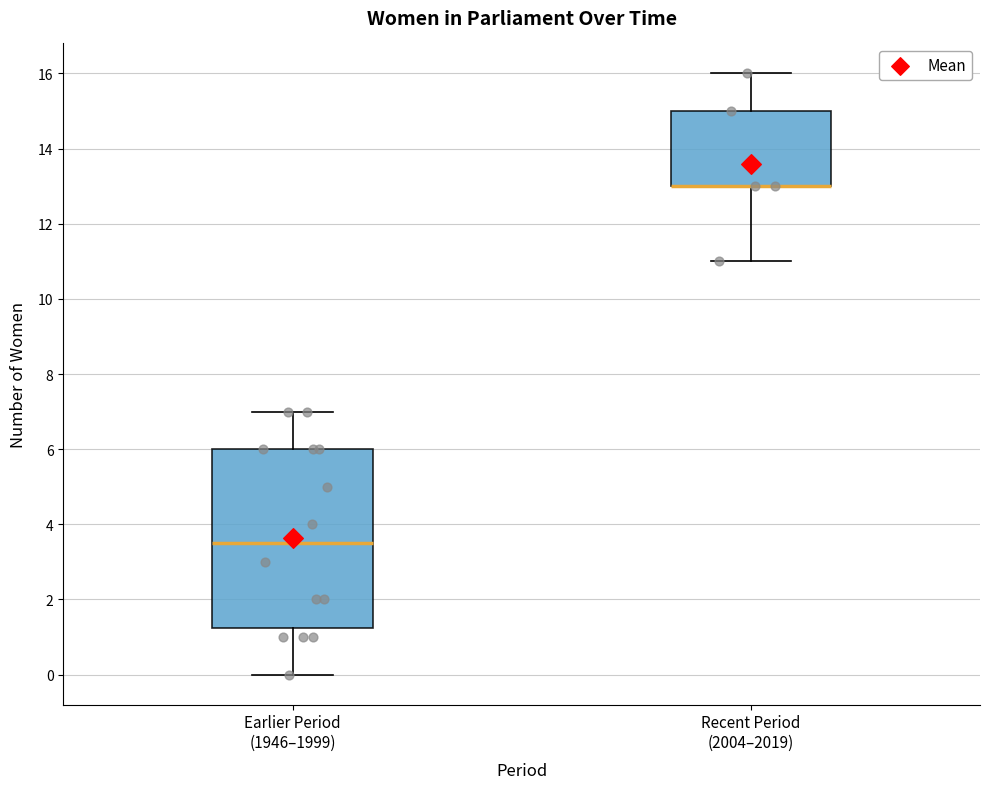

Where does the upper whisker of the box for Recent Period (2004–2019) end on the y-axis? The values are not printed on the chart, so give them approximately, as read against the axis.

16.0